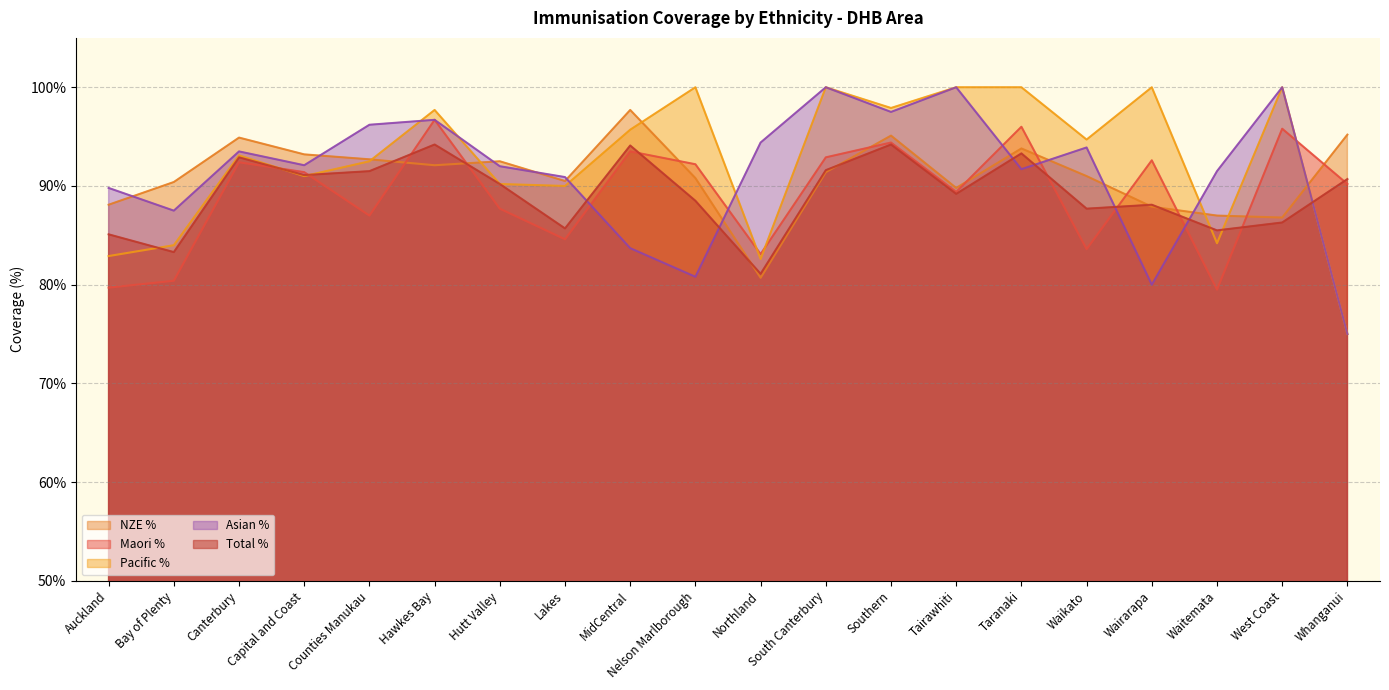

Which series has the widest spread of values?

Pacific %